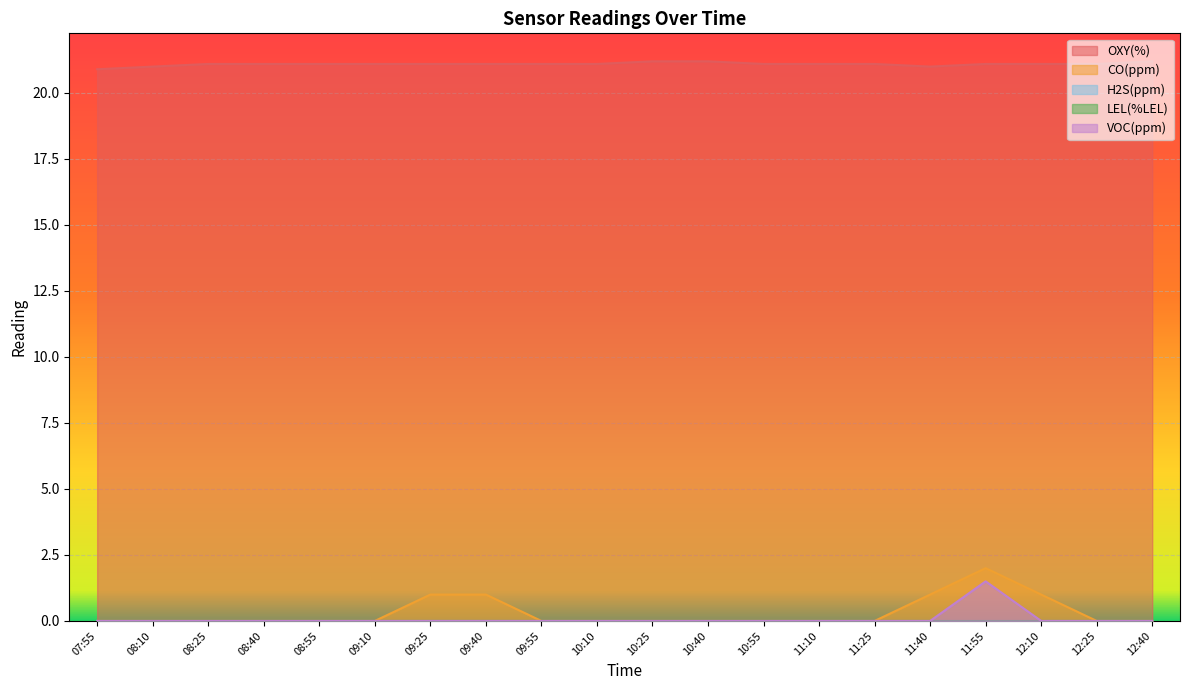

List the labels in order of VOC(ppm) value, largest first.

11:55, 07:55, 08:10, 08:25, 08:40, 08:55, 09:10, 09:25, 09:40, 09:55, 10:10, 10:25, 10:40, 10:55, 11:10, 11:25, 11:40, 12:10, 12:25, 12:40